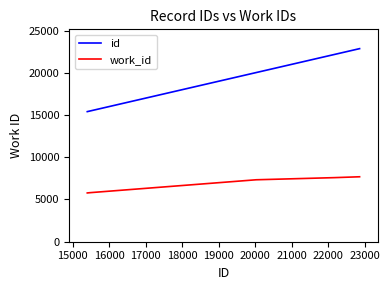

Rank the series by their maximum value, from lowest to highest.

work_id, id